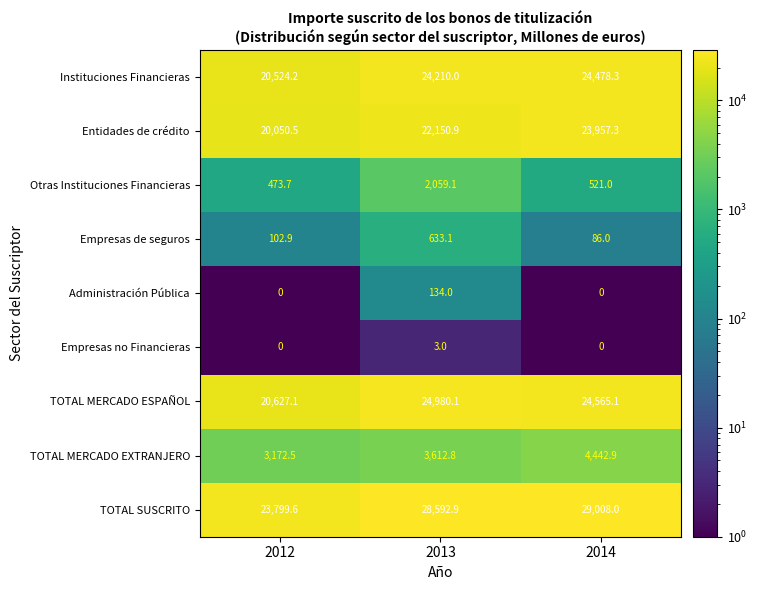

What is the difference between the second highest and minimum values in the TOTAL SUSCRITO series?

4793.3